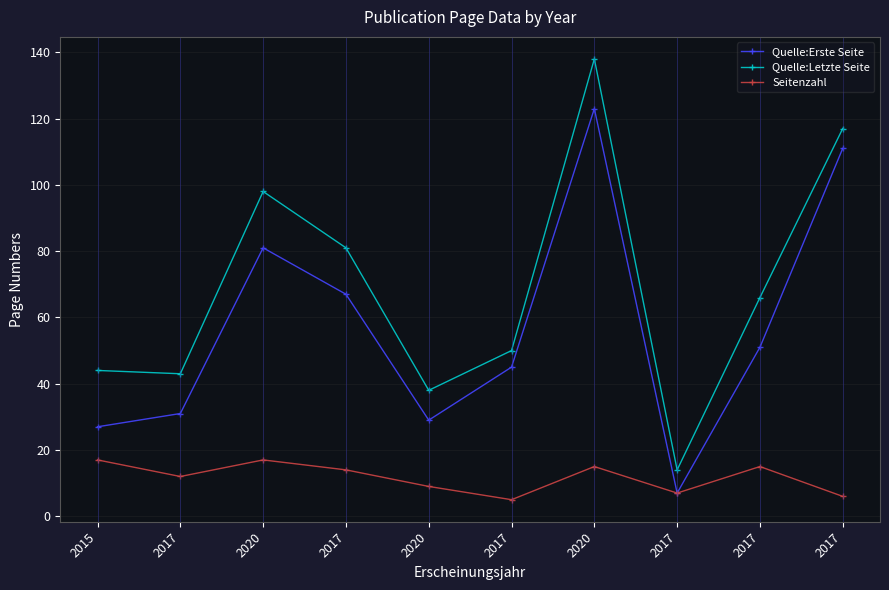

What is the difference between the second highest and minimum values in the Quelle:Letzte Seite series?

103